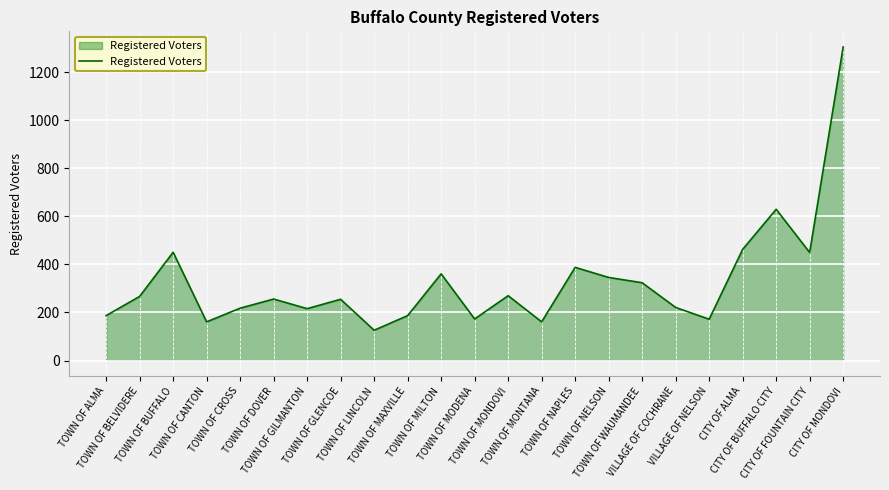

At which label does the data first exceed 256?

TOWN OF BELVIDERE